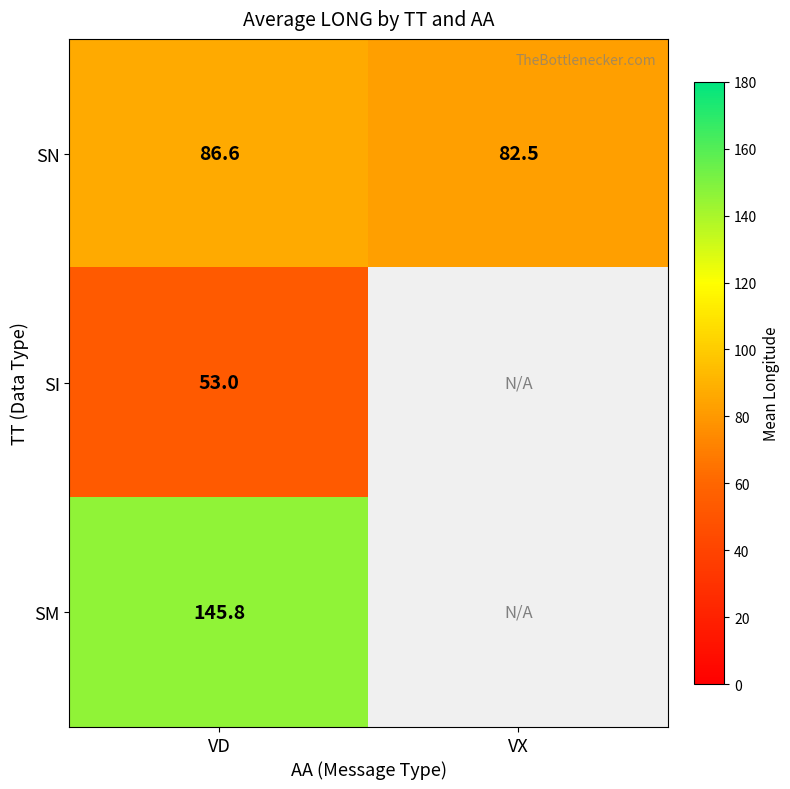

Between VD and VX, which is larger?

VD